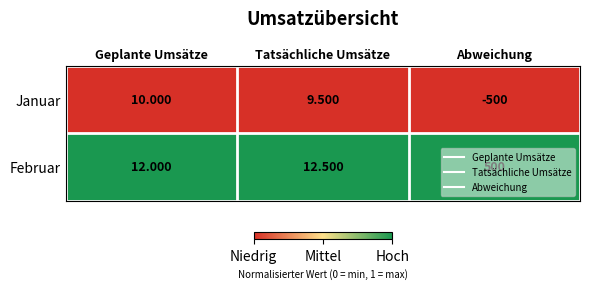

Rank the categories by Januar value from lowest to highest.

Abweichung, Tatsächliche Umsätze, Geplante Umsätze